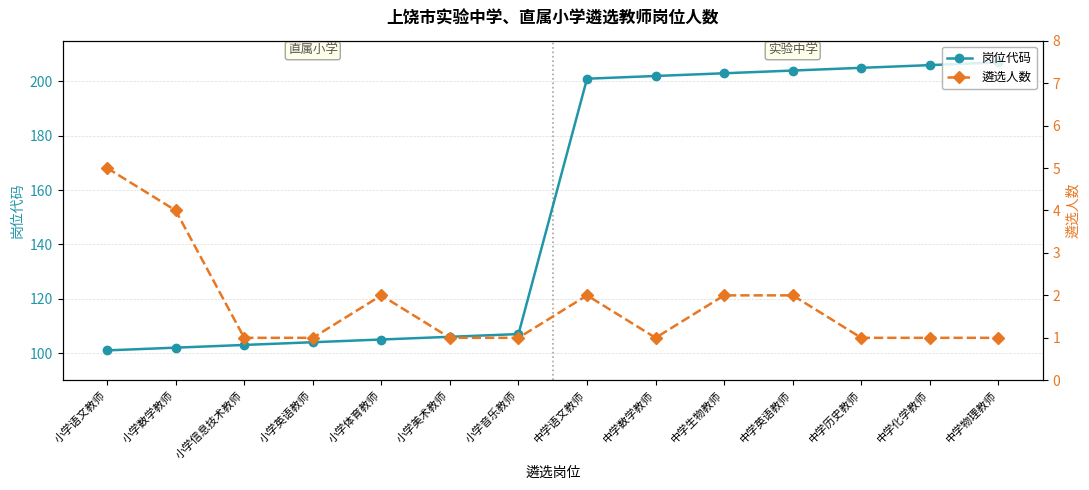

What is the sum of the 遴选人数 values at 中学数学教师 and 小学语文教师?

6